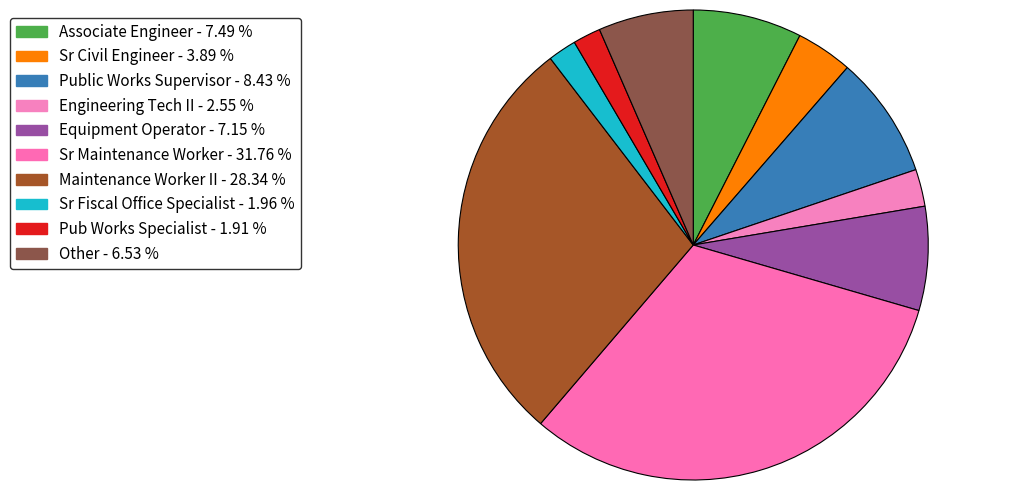

Is there a majority slice in this chart?

No